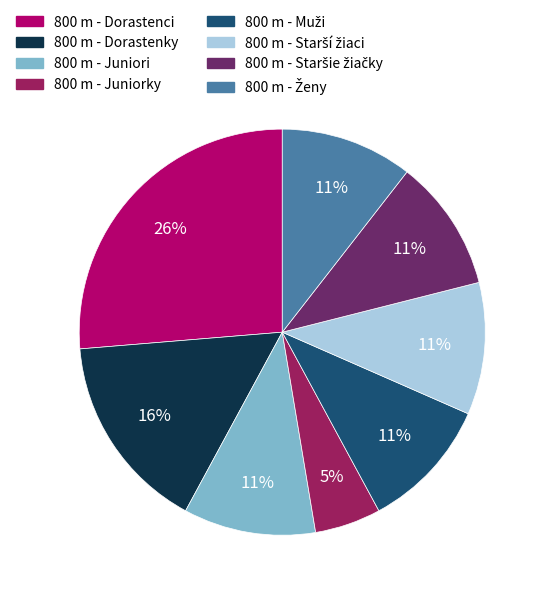

Do 800 m - Dorastenky and 800 m - Juniori together represent more than half of the pie?

No